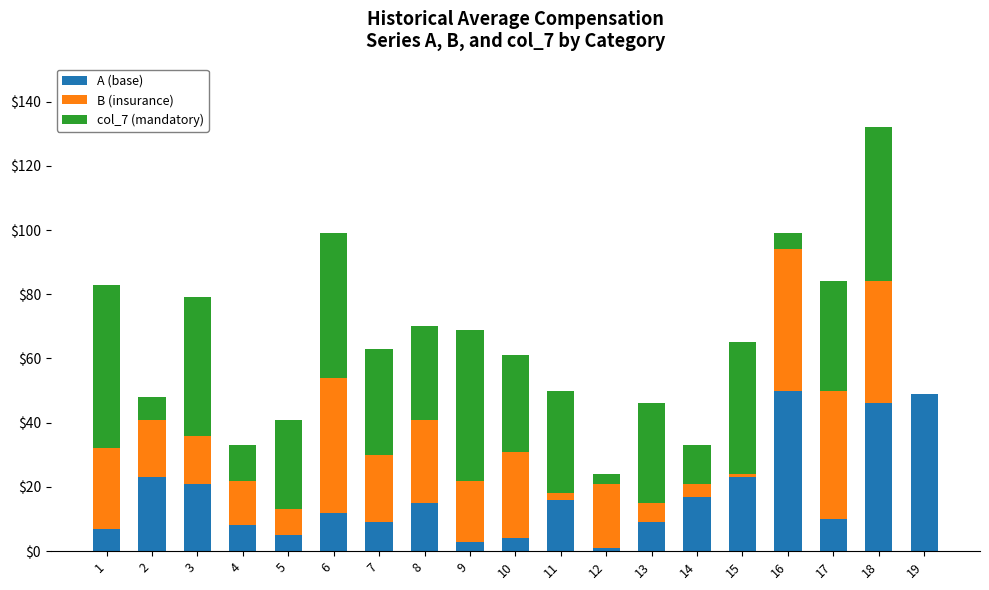

At which category is the sum across all series the highest?

18